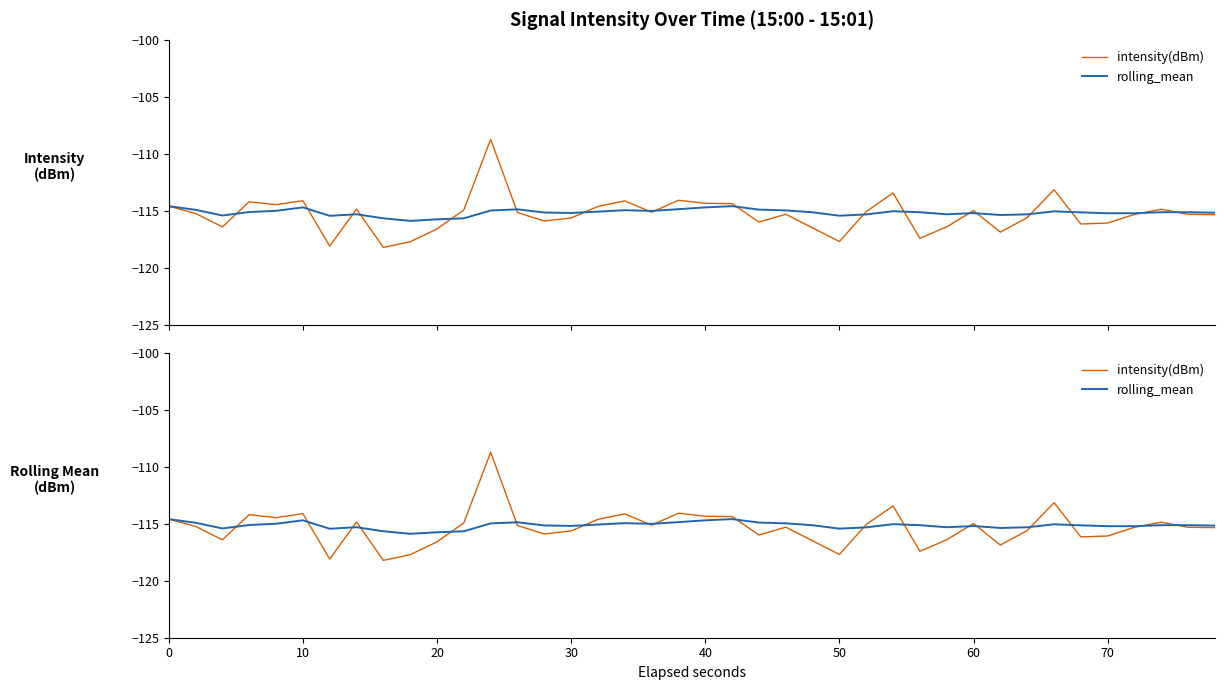

Reading right to left, list all the values displayed in this chart.

intensity(dBm): -115.3	-115.3	-114.9	-115.3	-116.1	-116.2	-113.2	-115.6	-116.9	-115.0	-116.4	-117.4	-113.4	-115.1	-117.7	-116.5	-115.3	-116.0	-114.4	-114.3	-114.1	-115.1	-114.1	-114.6	-115.6	-115.9	-115.2	-108.7	-114.9	-116.6	-117.7	-118.2	-114.8	-118.1	-114.1	-114.5	-114.2	-116.4	-115.2	-114.6
rolling_mean: -115.2	-115.1	-115.1	-115.2	-115.2	-115.1	-115.0	-115.3	-115.4	-115.2	-115.3	-115.1	-115.0	-115.3	-115.4	-115.1	-115.0	-114.9	-114.6	-114.7	-114.9	-115.0	-114.9	-115.1	-115.2	-115.1	-114.9	-115.0	-115.7	-115.7	-115.9	-115.7	-115.3	-115.4	-114.7	-115.0	-115.1	-115.4	-114.9	-114.6